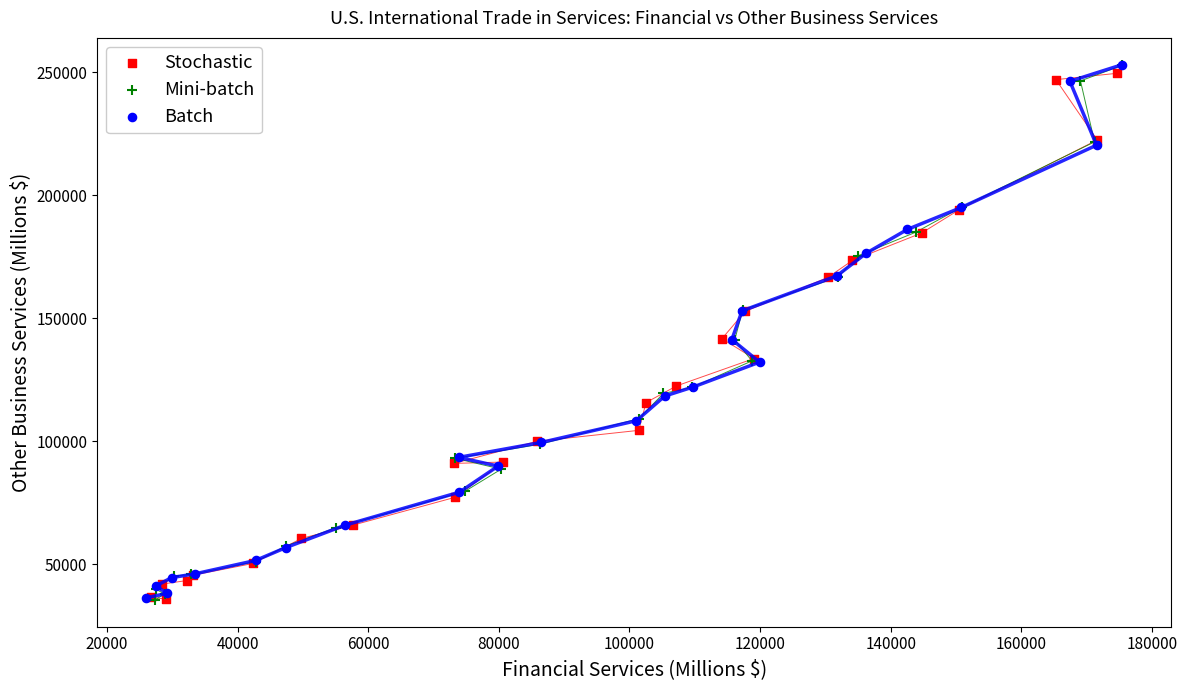

What are all the series names shown in the legend?

Stochastic, Mini-batch, Batch